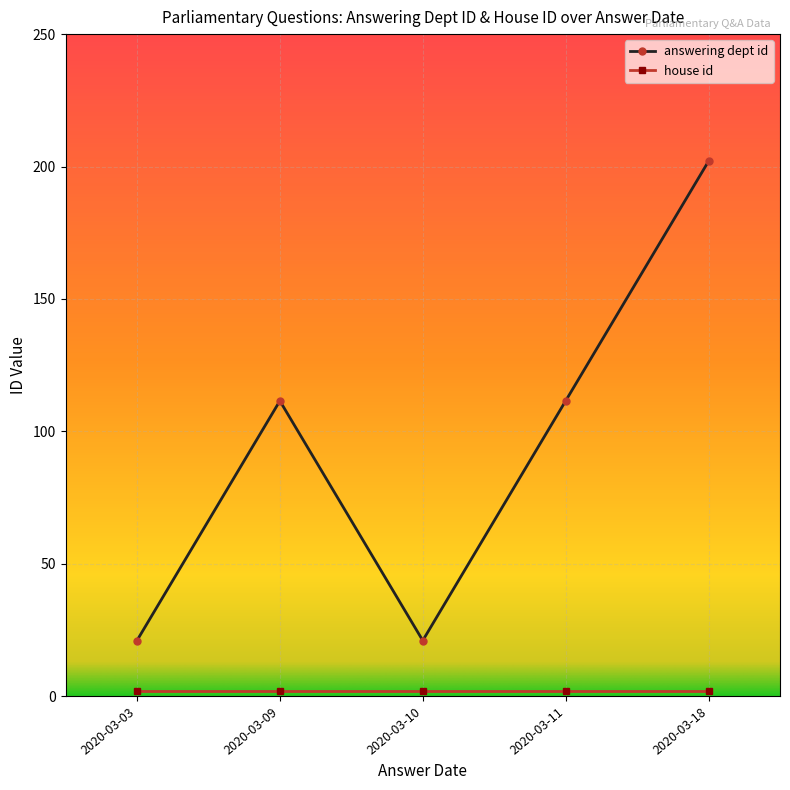

What is the difference between the highest and lowest values at 2020-03-18?

200.0